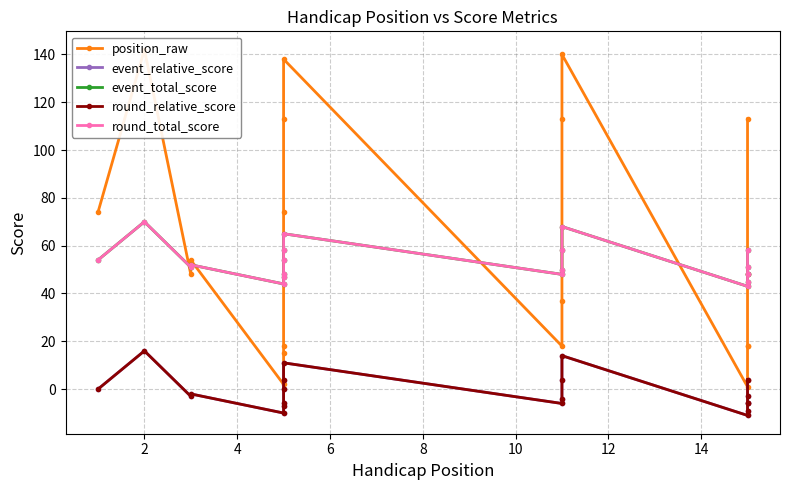

How many interior local valleys does the round_total_score series have?

4